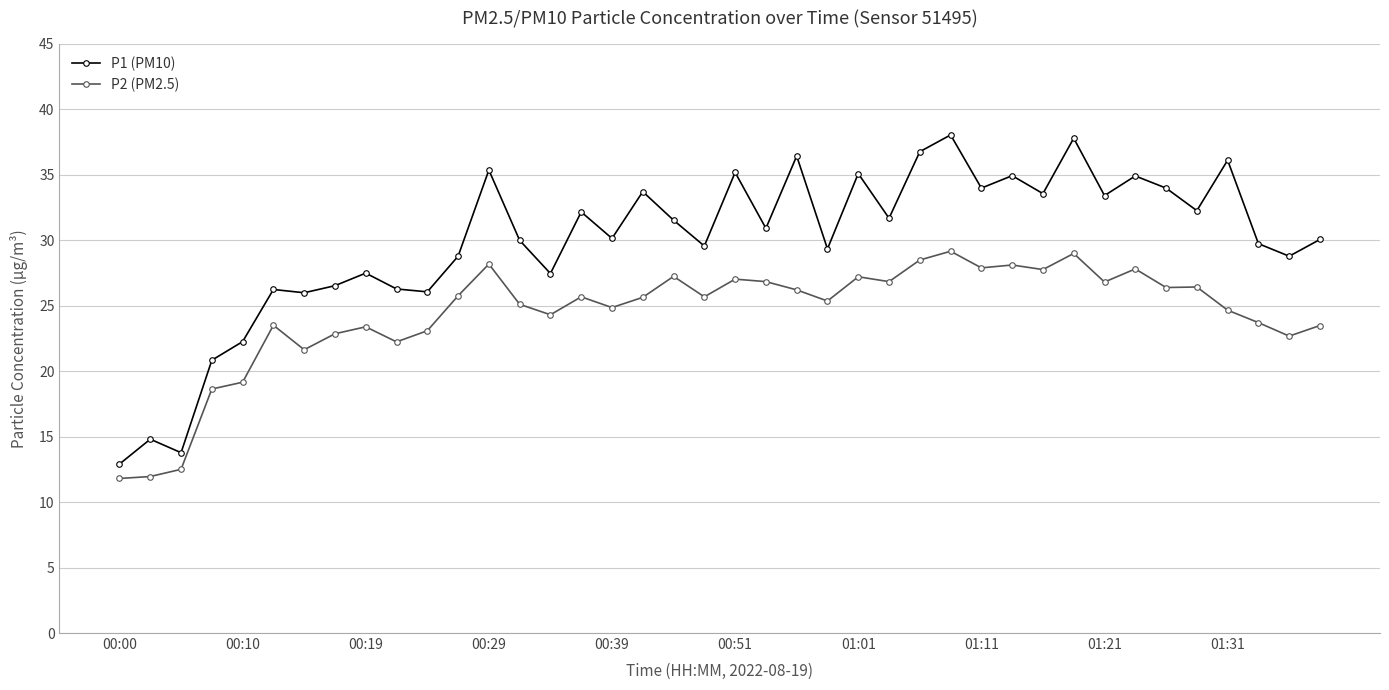

What is the average value of the P2 (PM2.5) series?

24.4